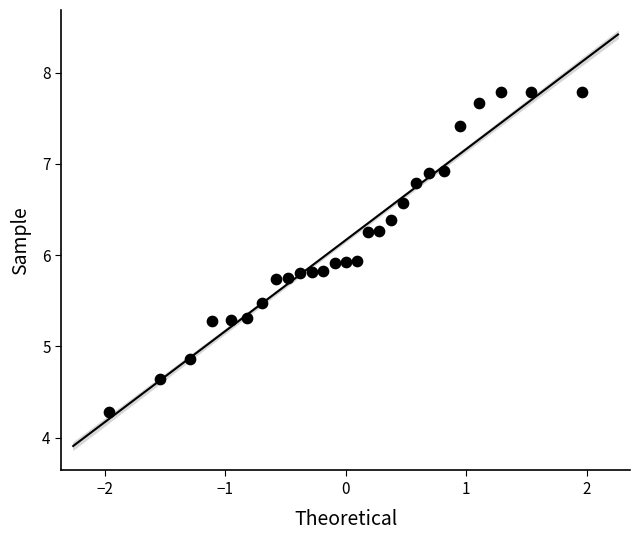

What is the range of X values (max minus min)?

3.9